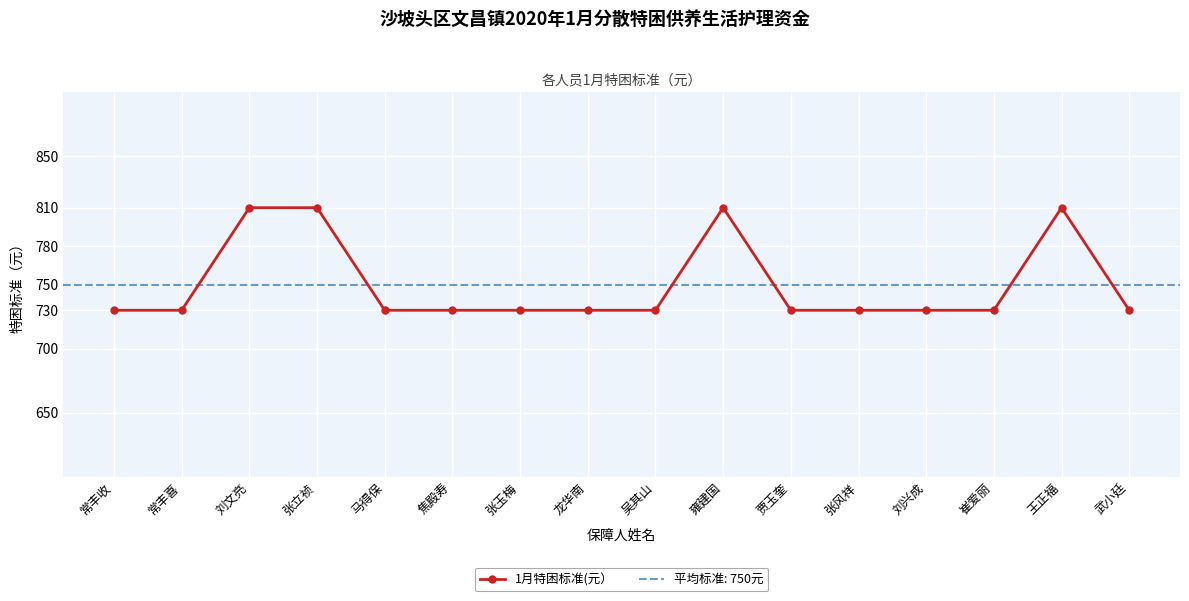

Rank the categories by value from highest to lowest.

刘文亮, 张立祯, 雍建国, 王正福, 常丰收, 常丰喜, 马得保, 焦殿寿, 张玉梅, 龙华南, 吴其山, 贾玉奎, 张风祥, 刘兴成, 崔爱丽, 武小廷